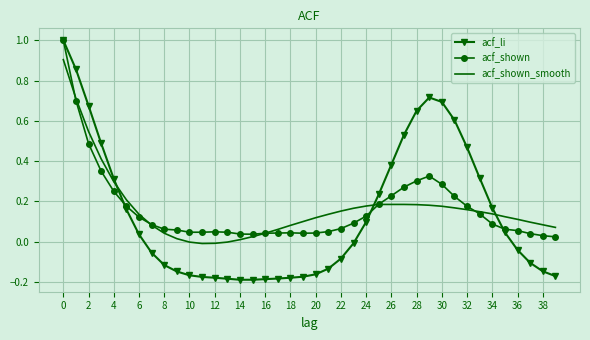

Which series ends up on top after the final intersection of acf_shown_smooth and acf_li?

acf_shown_smooth